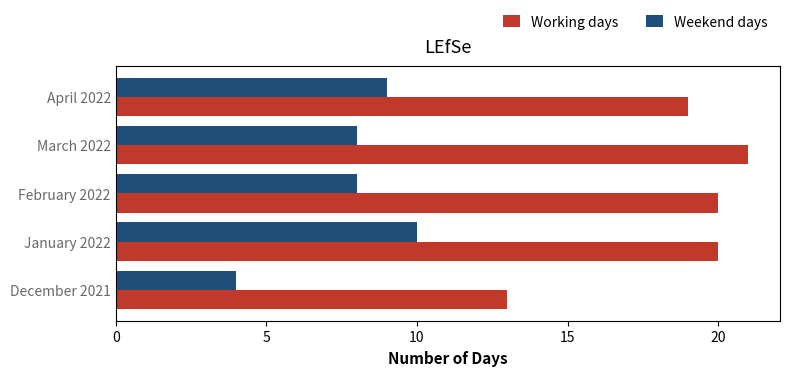

The value of Working days at February 2022 is 28. True or false?

False